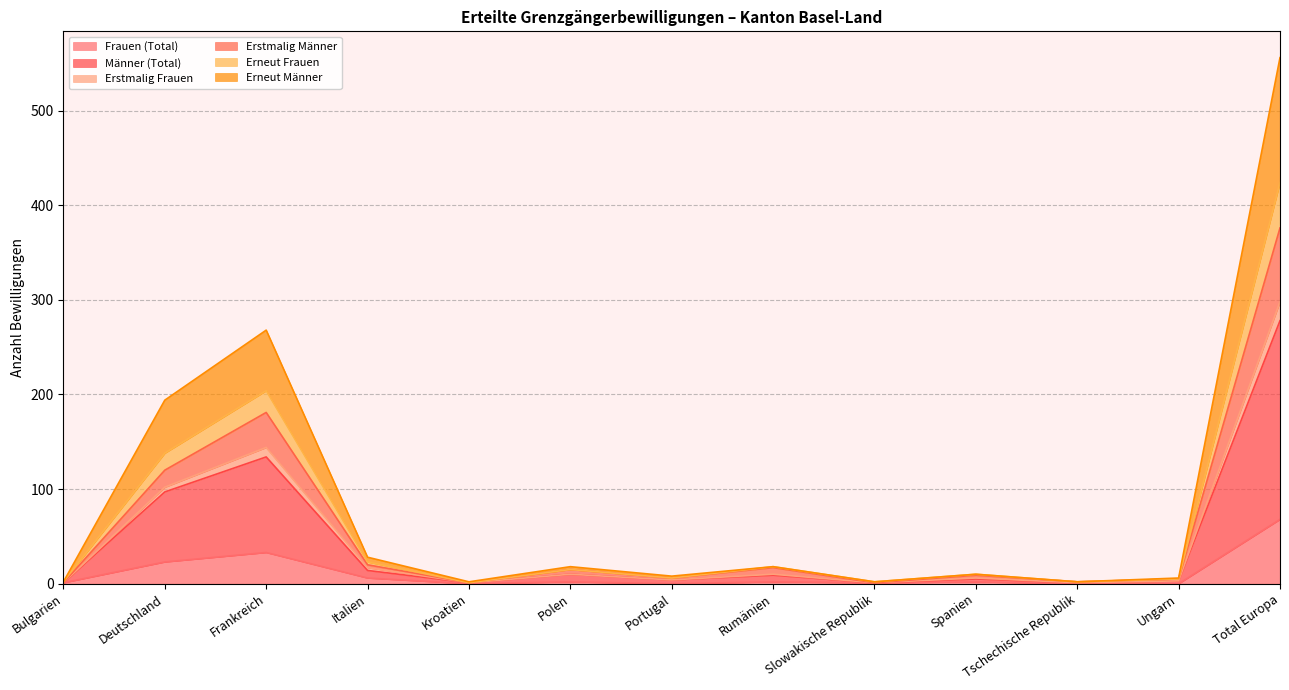

At which category is the sum across all series the highest?

Total Europa